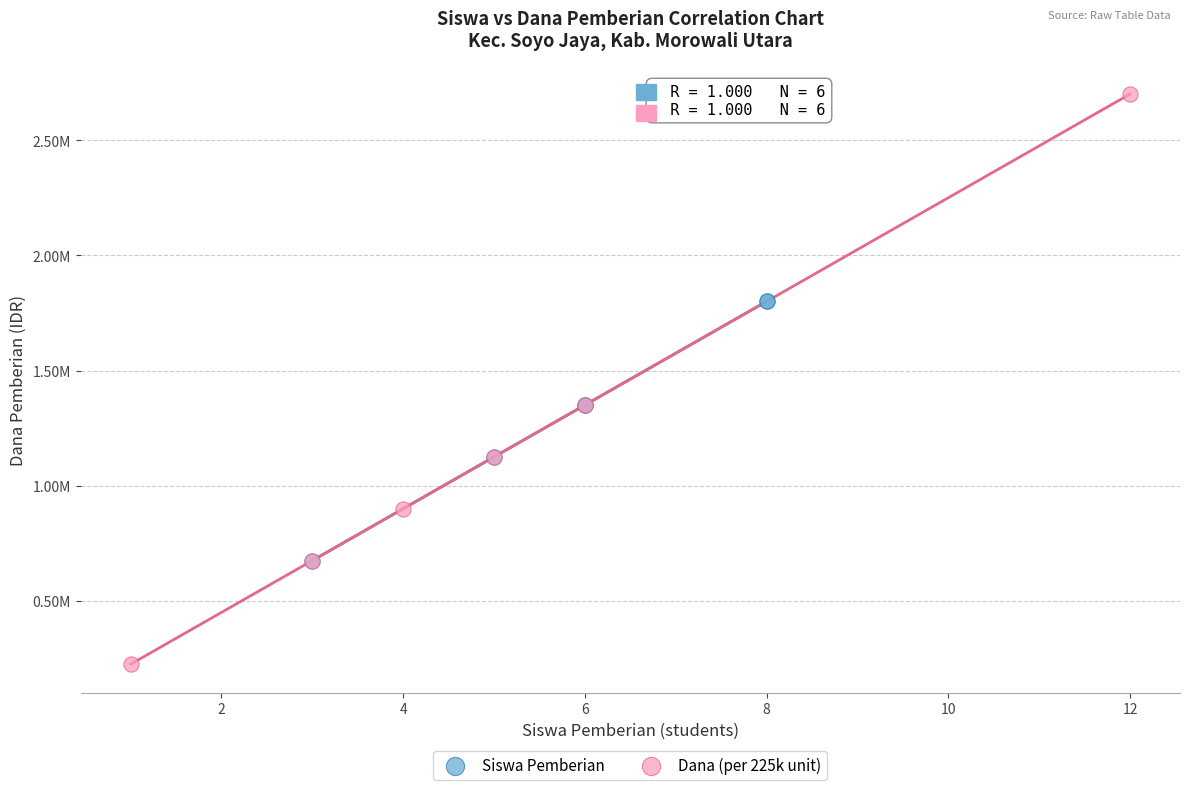

Which series has the largest Y range (max minus min)?

Dana (per 225k unit)